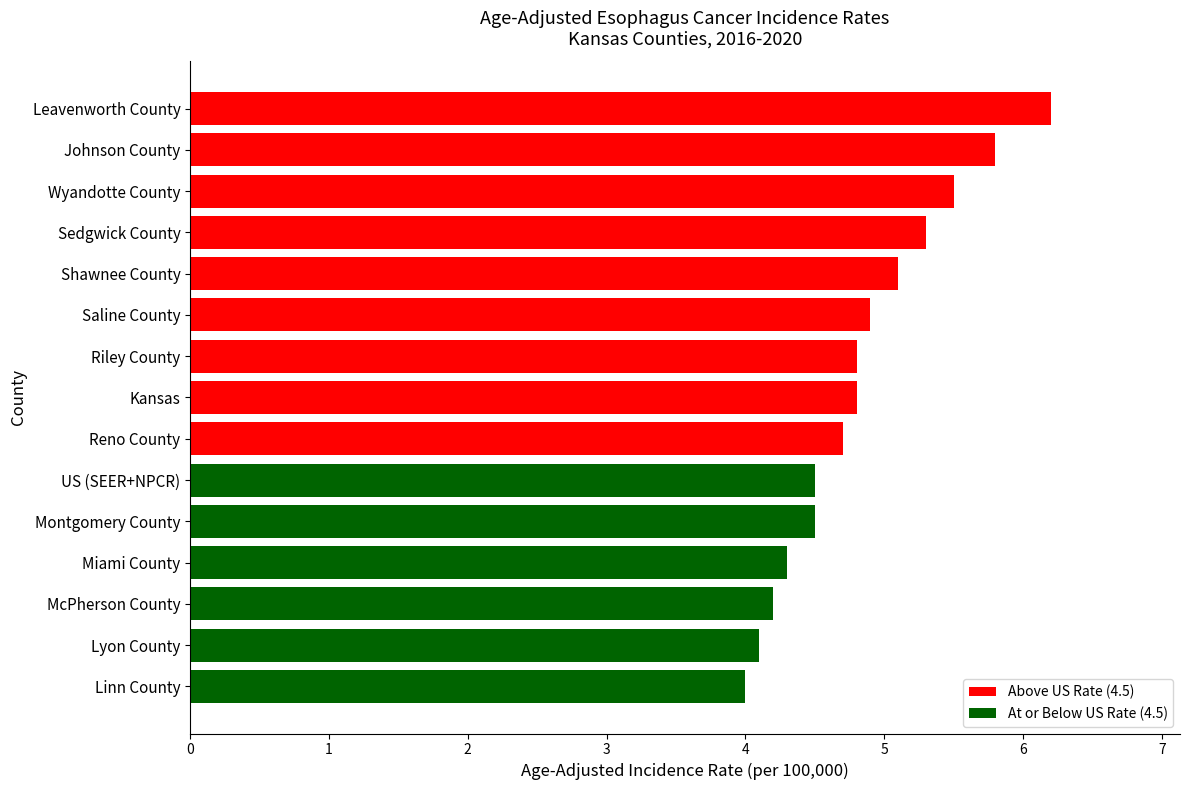

What is the value of the 7th bar from the top?

4.8